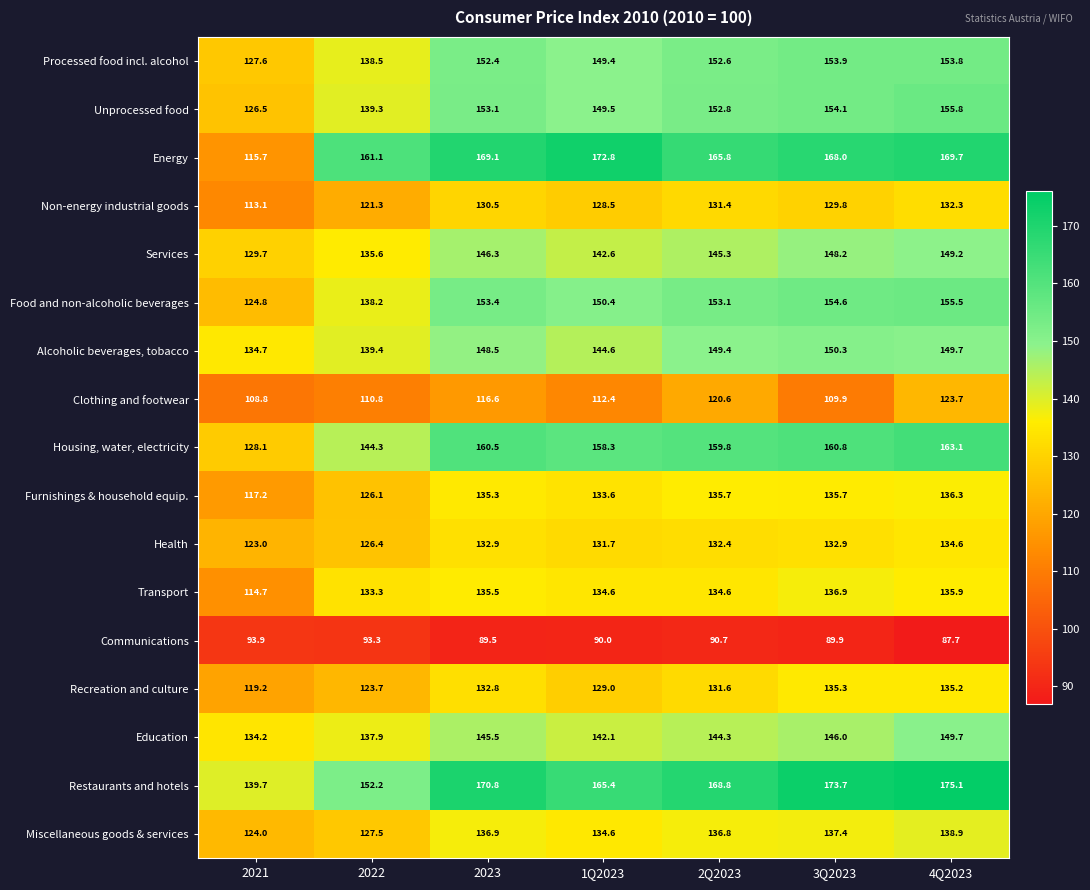

What is the difference between the Clothing and footwear values at 2021 and 2Q2023?

11.8